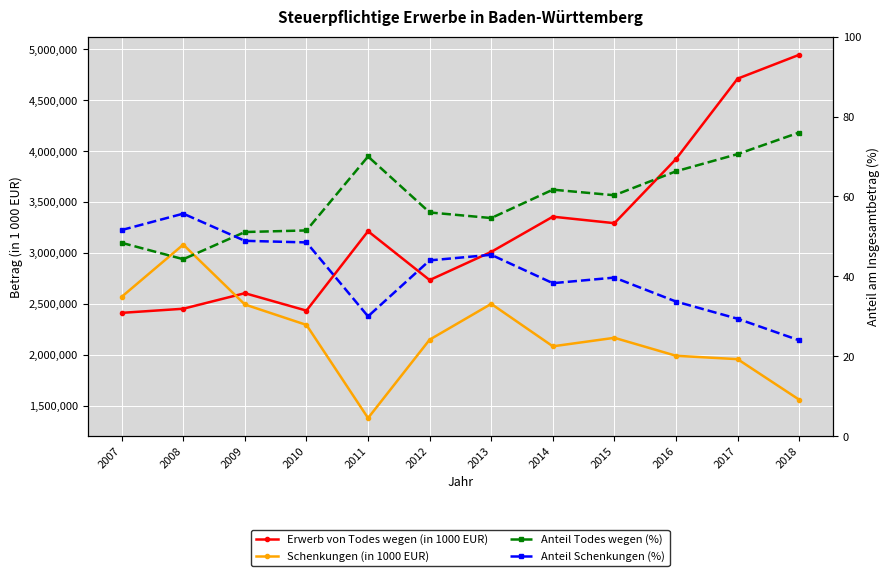

Reading left to right, transcribe all the data shown in this chart.

Erwerb von Todes wegen (in 1000 EUR): 2413551.0	2454010.0	2606565.0	2435568.0	3214896.0	2735484.0	3012235.0	3357535.0	3293754.0	3923626.0	4712369.0	4946802.0
Schenkungen (in 1000 EUR): 2570906.0	3083486.0	2495804.0	2295122.0	1380856.0	2150511.0	2501888.0	2085214.0	2168632.0	1992290.0	1959137.0	1561133.0
Anteil Todes wegen (%): 48.4	44.3	51.1	51.5	70.0	56.0	54.6	61.7	60.3	66.3	70.6	76.0
Anteil Schenkungen (%): 51.6	55.7	48.9	48.5	30.0	44.0	45.4	38.3	39.7	33.7	29.4	24.0